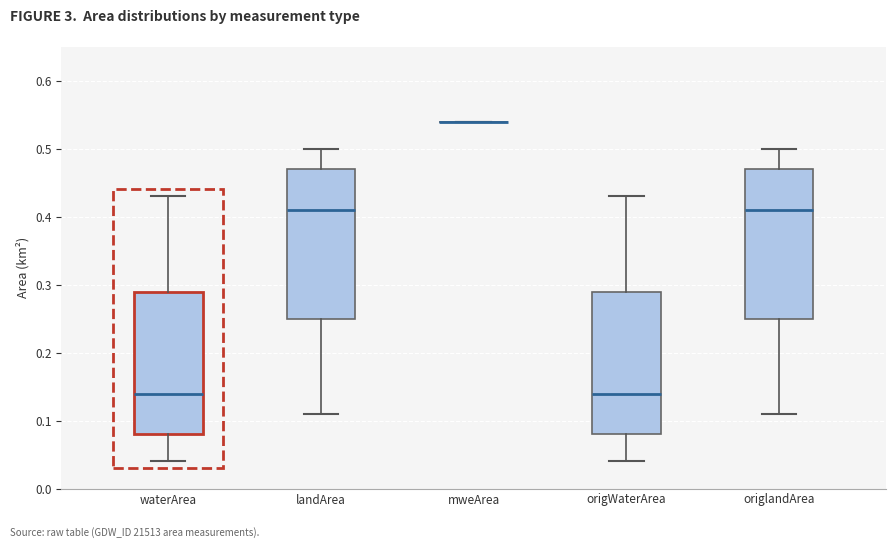

Reading left to right, transcribe this box plot: for each box, give where its median line is, the range the box spans, and where its two whiskers end, as read against the y-axis. The values are not printed on the chart, so give them approximately, as read against the axis.

waterArea: median 0.14, box 0.08 to 0.29, whiskers 0.04 to 0.43
landArea: median 0.41, box 0.25 to 0.47, whiskers 0.11 to 0.50
mweArea: box collapsed to a line at 0.54, whiskers 0.54 to 0.54
origWaterArea: median 0.14, box 0.08 to 0.29, whiskers 0.04 to 0.43
origlandArea: median 0.41, box 0.25 to 0.47, whiskers 0.11 to 0.50